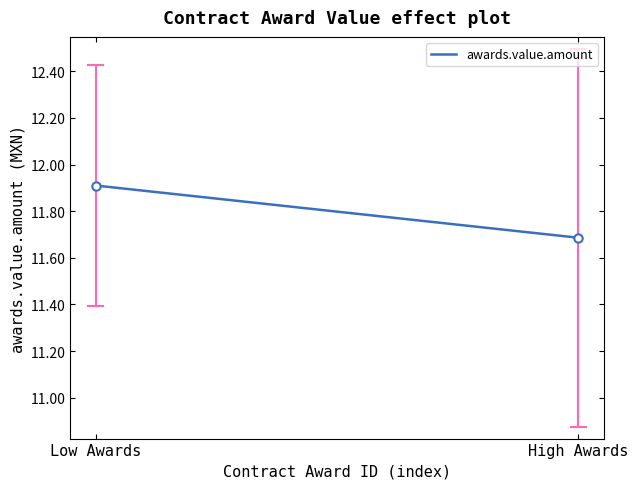

At which label is the value closest to 11?

High Awards